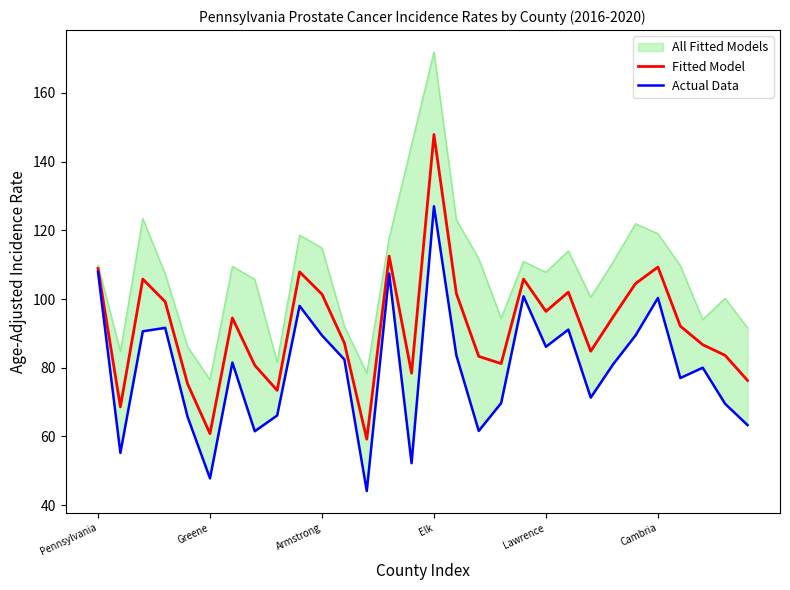

What is the highest value of the Fitted Model series?

147.9